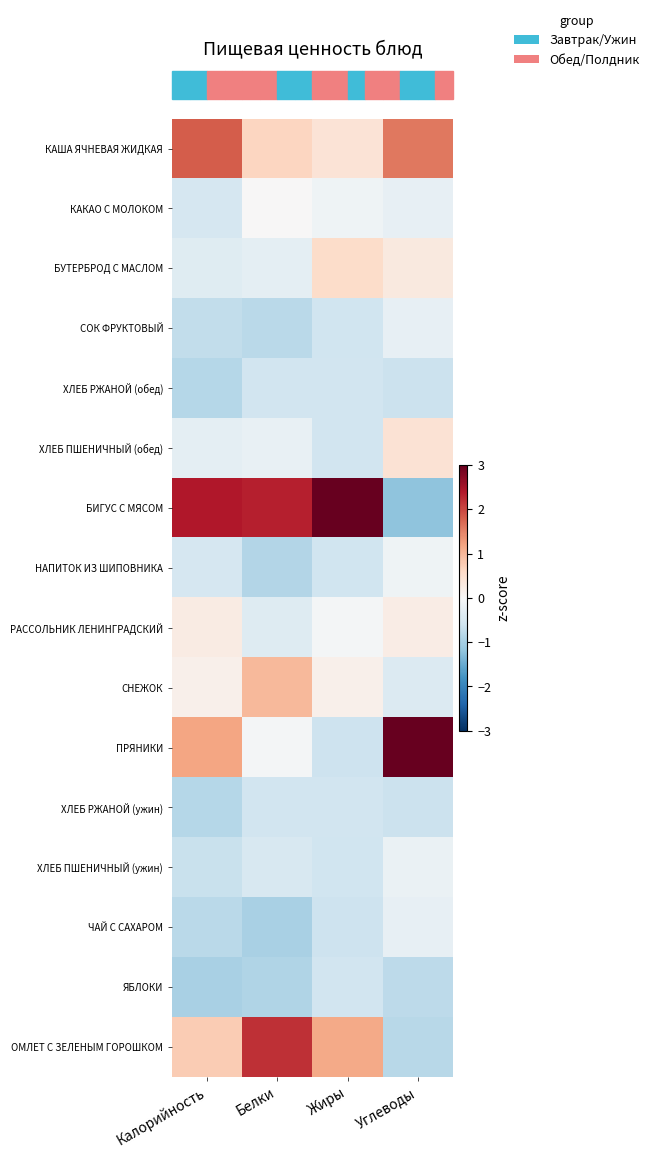

At which category is the sum across all series the highest?

Калорийность